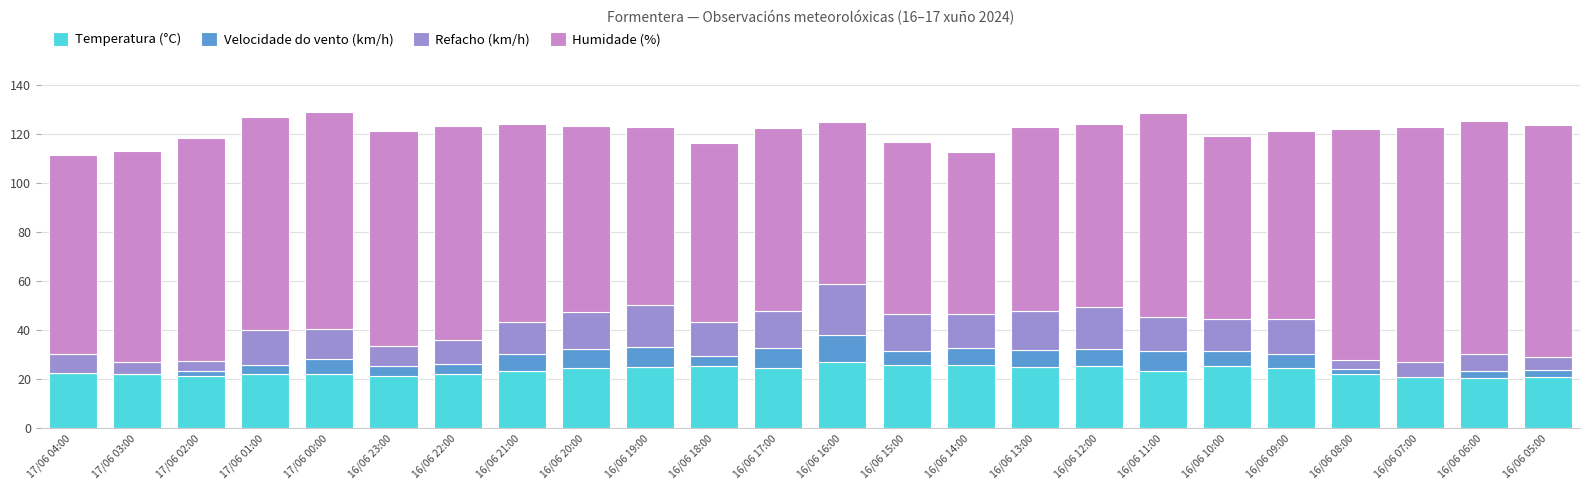

What is the total value across all series at 16/06 17:00?

122.7